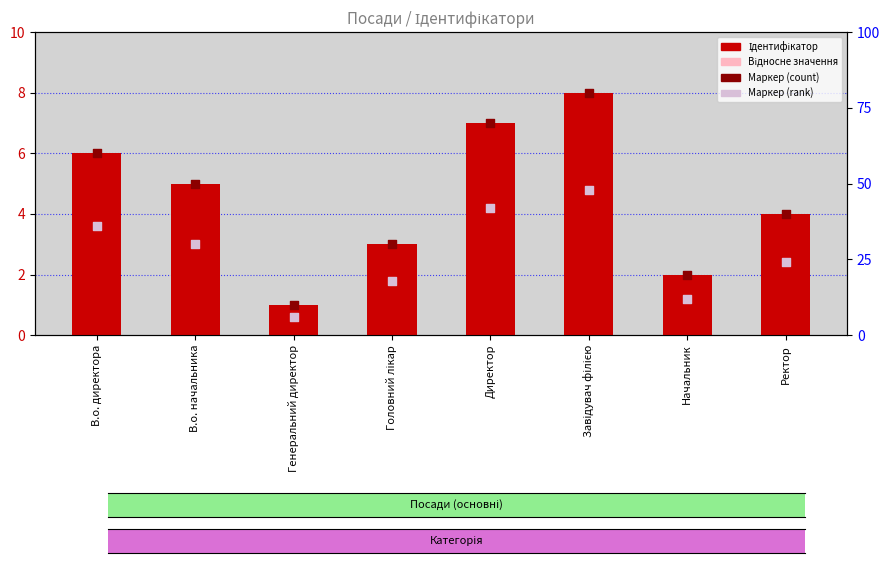

Is the value of Ідентифікатор at Генеральний директор greater than the value of Маркер (count) at Головний лікар?

No